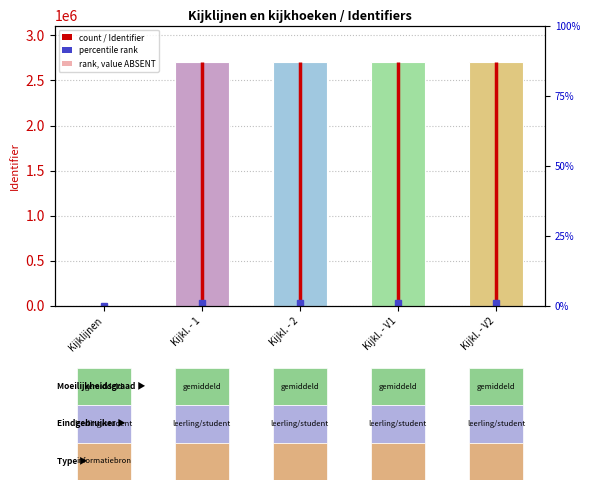

What is the label of the 4th bar from the left?

Kijkl. - V1